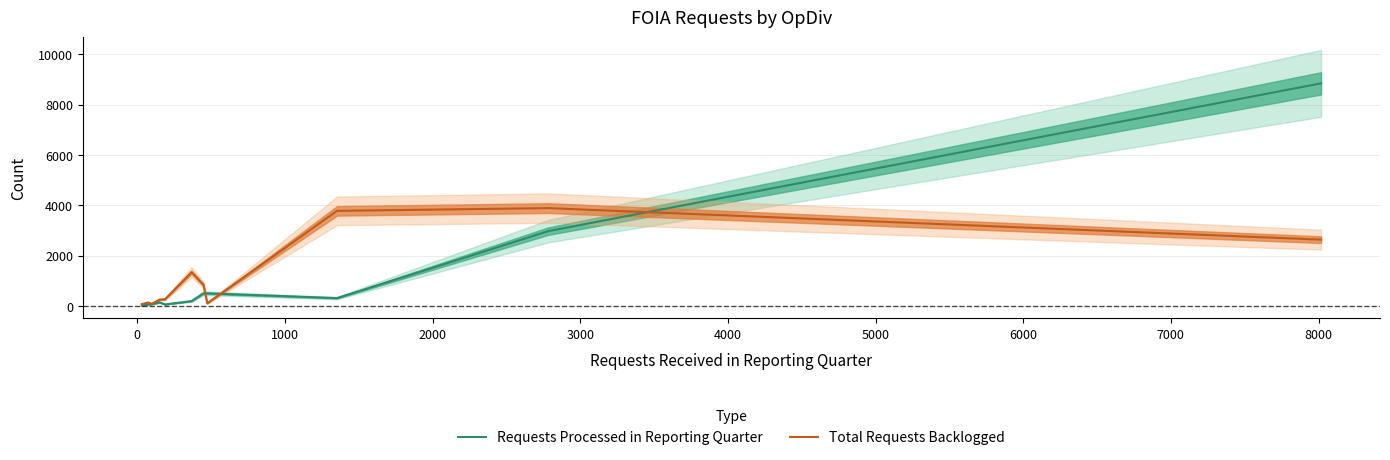

In Requests Processed in Reporting Quarter, how many points are higher than both neighbors (excluding endpoints)?

2